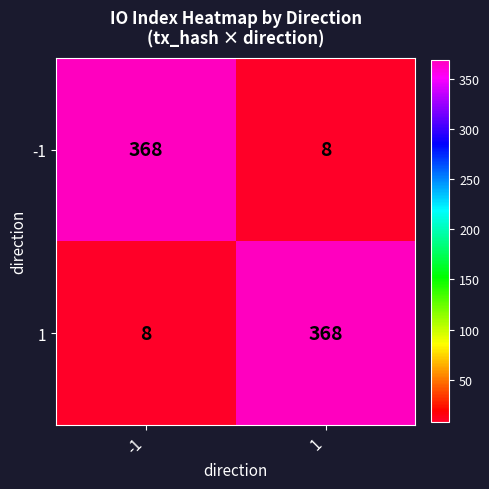

What is the spread (max minus min) of values at 1?

360